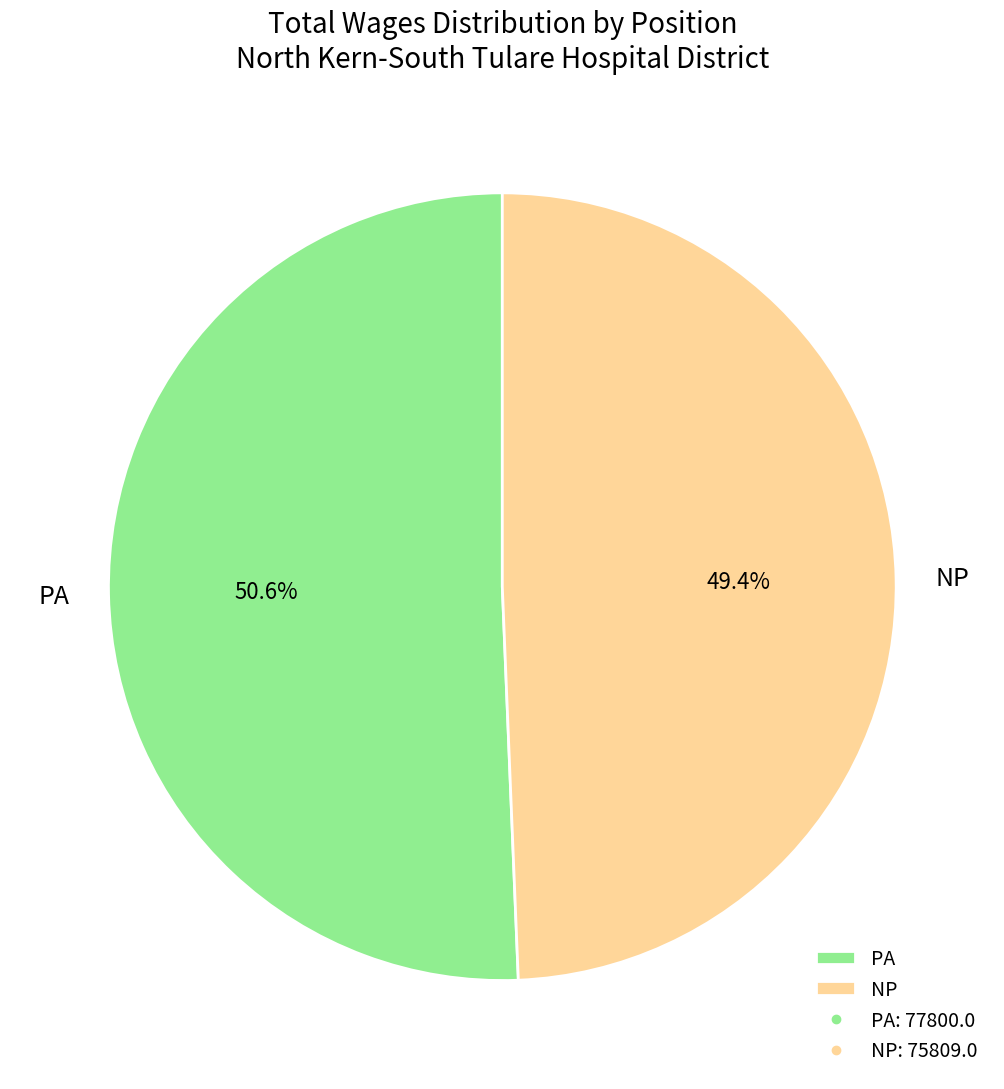

True or false: PA accounts for 59% of the total.

False